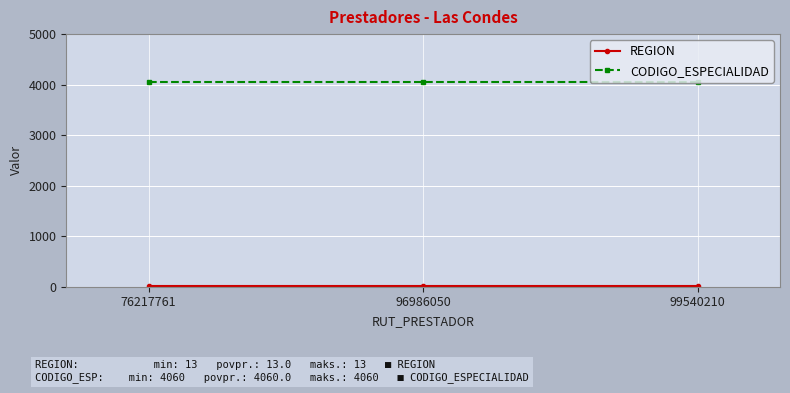

What is the approximate value of CODIGO_ESPECIALIDAD at 96986050?

4060